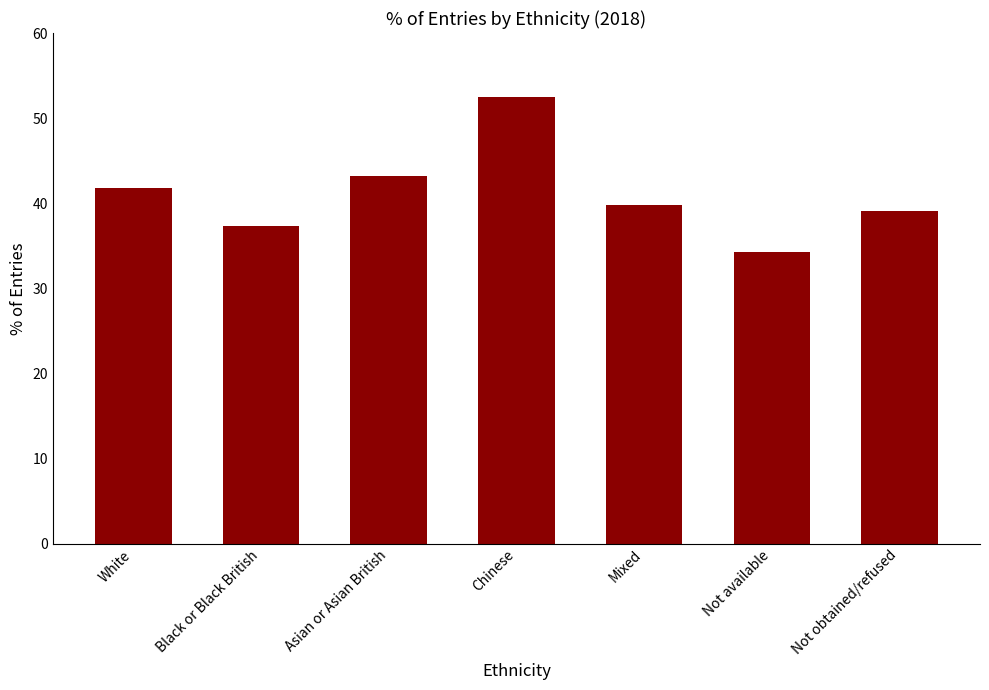

Rank the categories by value from lowest to highest.

Not available, Black or Black British, Not obtained/refused, Mixed, White, Asian or Asian British, Chinese